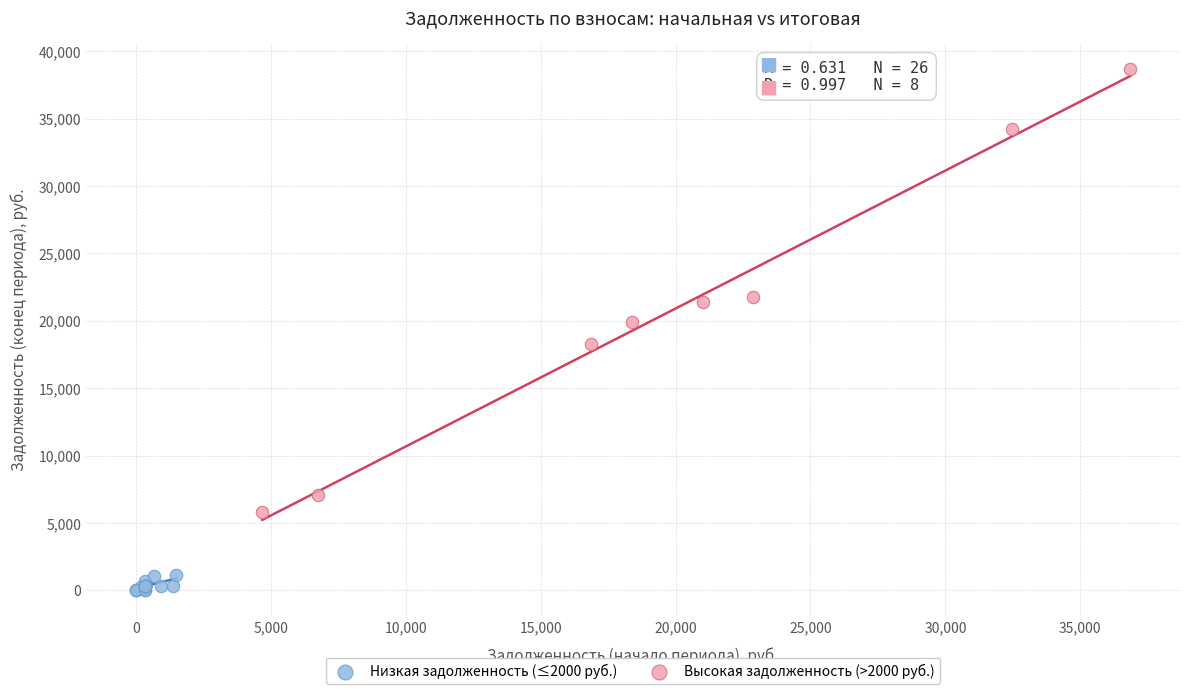

Which series reaches the minimum Y coordinate?

Низкая задолженность (≤2000 руб.)